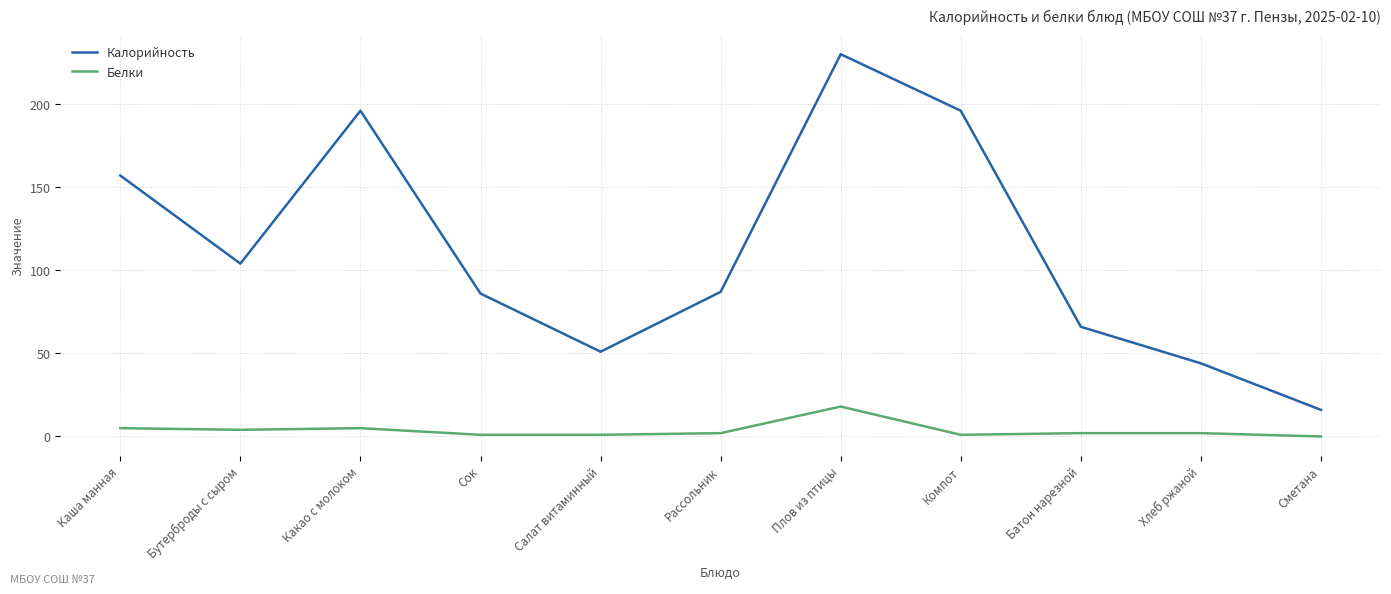

Is the value of Калорийность at Каша манная greater than the value of Белки at Сок?

Yes